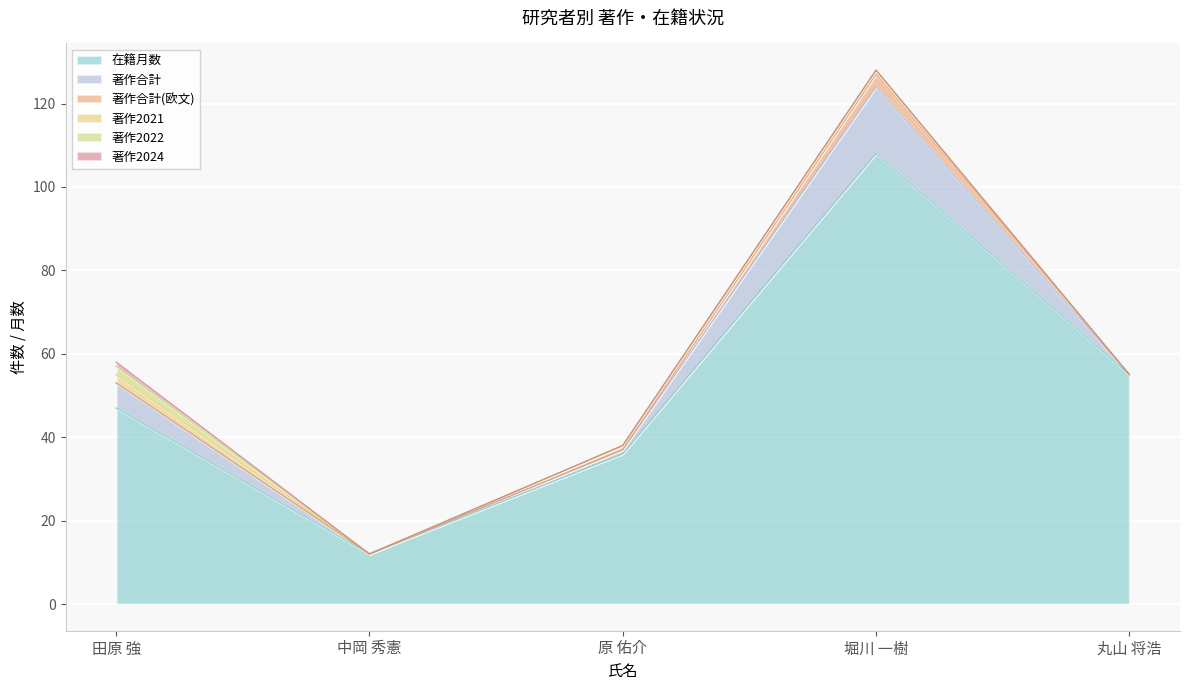

Reading left to right, extract all data points from this chart.

在籍月数: 田原 強=47	中岡 秀憲=12	原 佑介=36	堀川 一樹=108	丸山 将浩=55
著作合計: 田原 強=6	中岡 秀憲=0	原 佑介=1	堀川 一樹=16	丸山 将浩=0
著作合計(欧文): 田原 強=0	中岡 秀憲=0	原 佑介=0	堀川 一樹=3	丸山 将浩=0
著作2021: 田原 強=2	中岡 秀憲=0	原 佑介=1	堀川 一樹=1	丸山 将浩=0
著作2022: 田原 強=2	中岡 秀憲=0	原 佑介=0	堀川 一樹=0	丸山 将浩=0
著作2024: 田原 強=1	中岡 秀憲=0	原 佑介=0	堀川 一樹=0	丸山 将浩=0